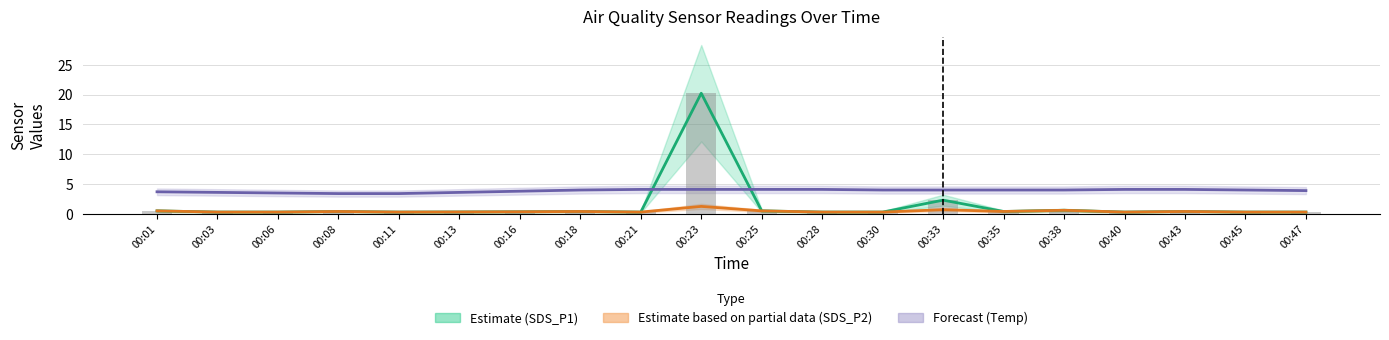

Is the value of Temp (Forecast) at 00:35 greater than the value of SDS_P2 (Partial) at 00:40?

Yes